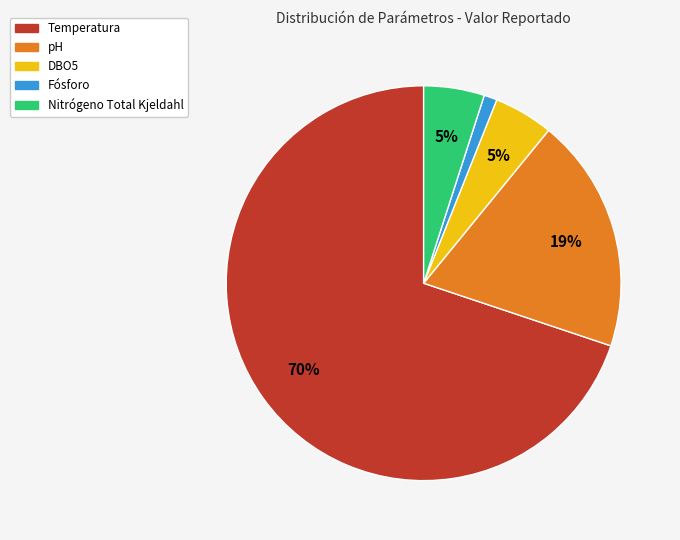

Does any single category account for the majority?

Yes